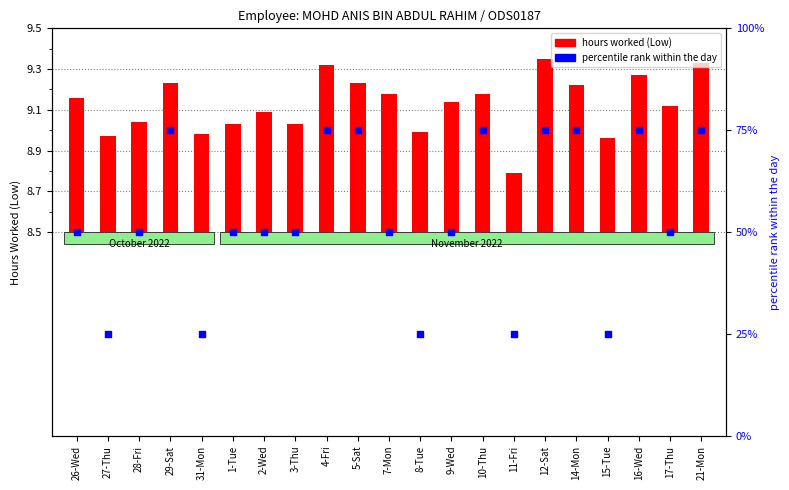

What are all the series names shown in the legend?

hours worked (Low), percentile rank within the day